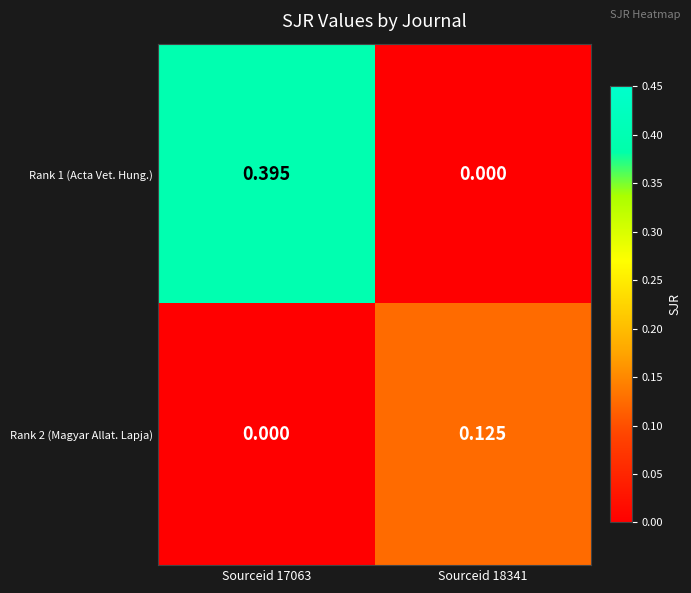

Reading right to left, transcribe all the data shown in this chart.

Rank 1 (Acta Vet. Hung.): Sourceid 18341=0.0	Sourceid 17063=0.4
Rank 2 (Magyar Allat. Lapja): Sourceid 18341=0.1	Sourceid 17063=0.0